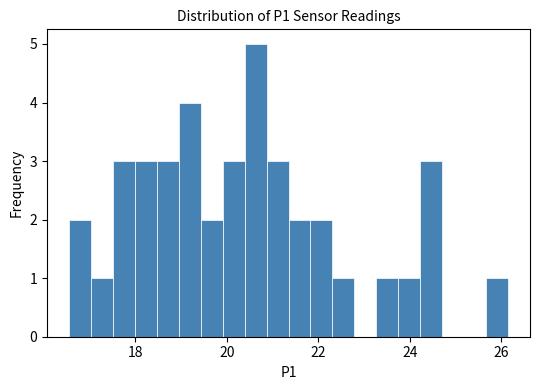

Read against the x-axis, roughly where is the centre of the tallest bar?

20.6